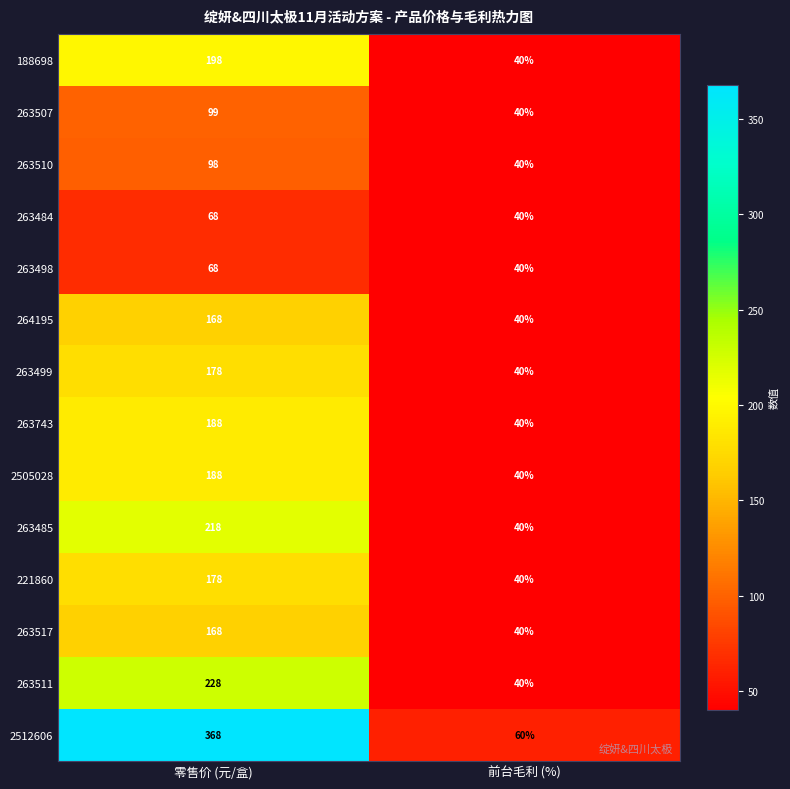

Which series has the largest range (max minus min)?

2512606